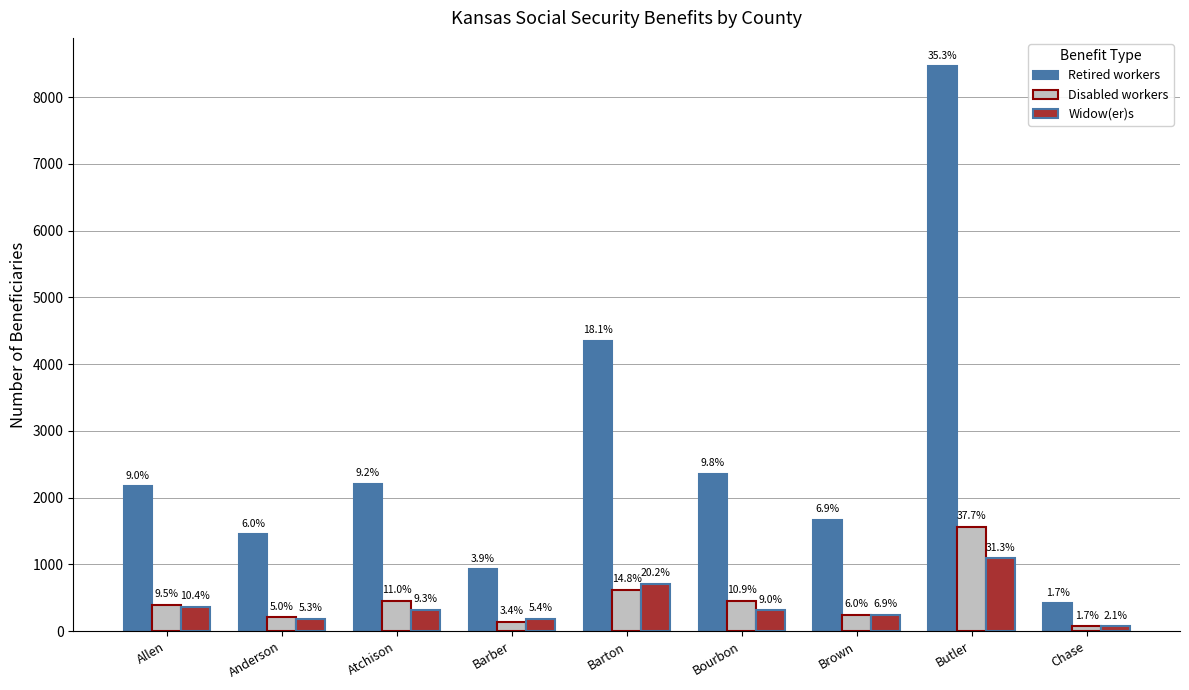

At which label is Disabled workers closest to 818?

Barton